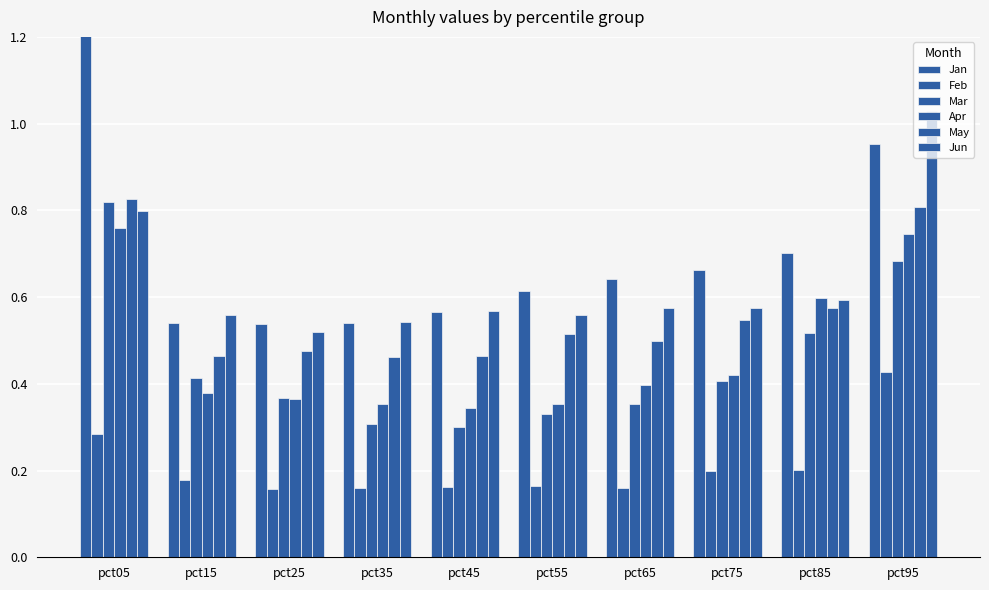

Reading right to left, what are all the values shown in this chart?

Jan: pct95=1.0	pct85=0.7	pct75=0.7	pct65=0.6	pct55=0.6	pct45=0.6	pct35=0.5	pct25=0.5	pct15=0.5	pct05=1.5
Feb: pct95=0.4	pct85=0.2	pct75=0.2	pct65=0.2	pct55=0.2	pct45=0.2	pct35=0.2	pct25=0.2	pct15=0.2	pct05=0.3
Mar: pct95=0.7	pct85=0.5	pct75=0.4	pct65=0.4	pct55=0.3	pct45=0.3	pct35=0.3	pct25=0.4	pct15=0.4	pct05=0.8
Apr: pct95=0.7	pct85=0.6	pct75=0.4	pct65=0.4	pct55=0.4	pct45=0.3	pct35=0.4	pct25=0.4	pct15=0.4	pct05=0.8
May: pct95=0.8	pct85=0.6	pct75=0.5	pct65=0.5	pct55=0.5	pct45=0.5	pct35=0.5	pct25=0.5	pct15=0.5	pct05=0.8
Jun: pct95=1.0	pct85=0.6	pct75=0.6	pct65=0.6	pct55=0.6	pct45=0.6	pct35=0.5	pct25=0.5	pct15=0.6	pct05=0.8